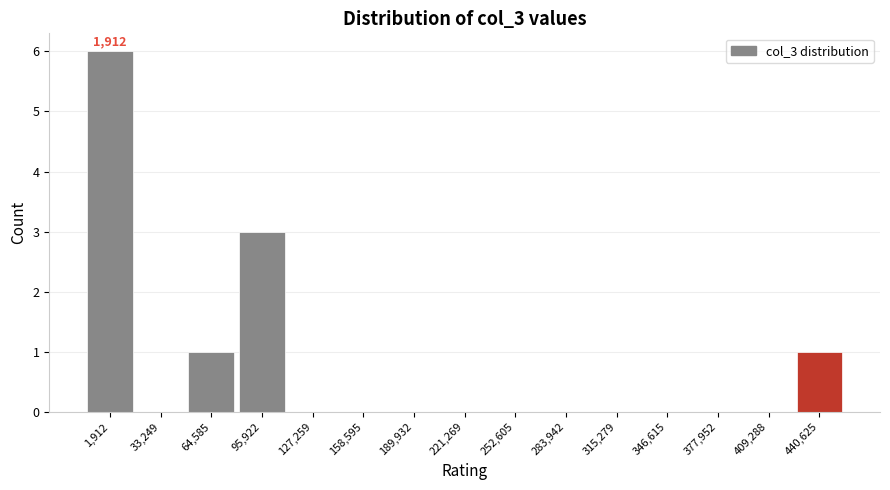

Reading left to right, what are all the values shown in this chart?

1,912=6	33,249=0	64,585=1	95,922=3	127,259=0	158,595=0	189,932=0	221,269=0	252,605=0	283,942=0	315,279=0	346,615=0	377,952=0	409,288=0	440,625=1